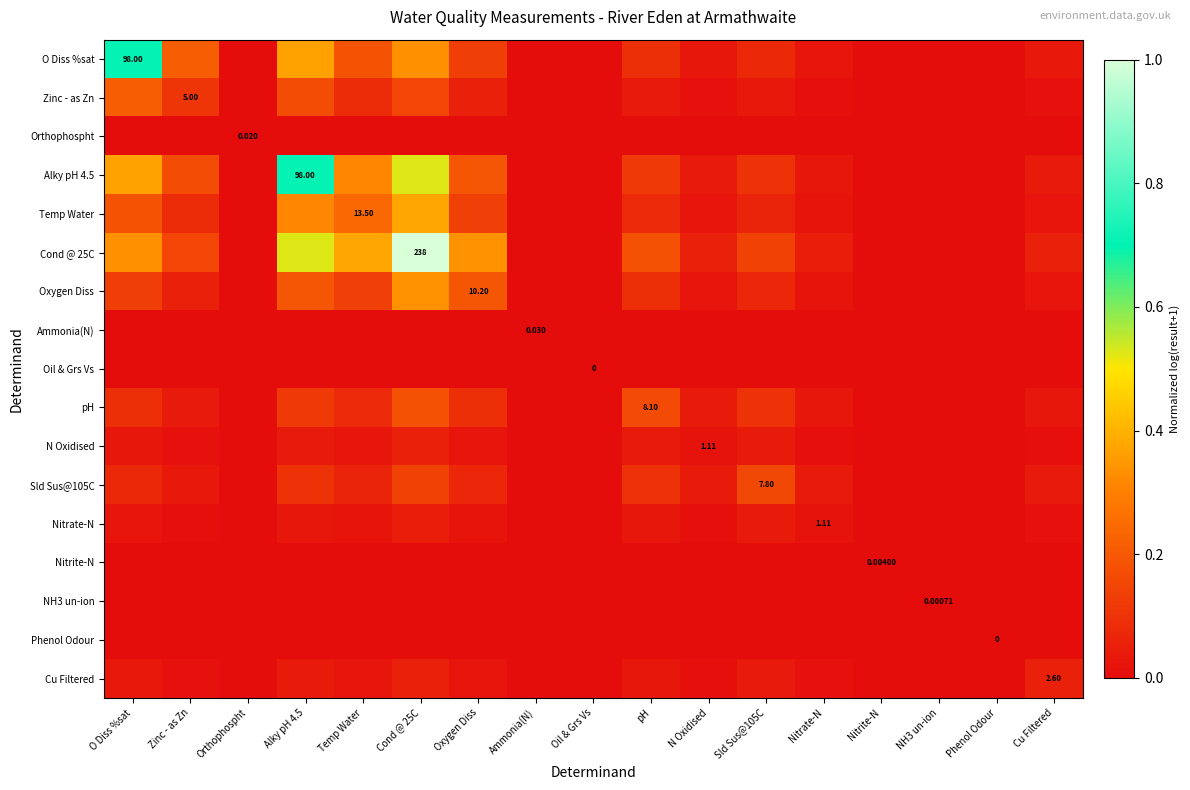

Which series has the largest total across all categories?

Cond @ 25C